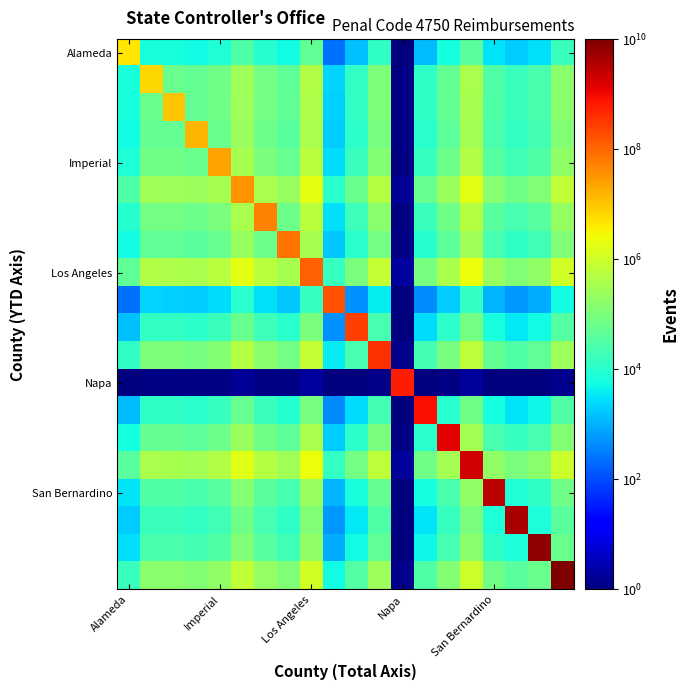

At which category is the sum across all series the highest?

19